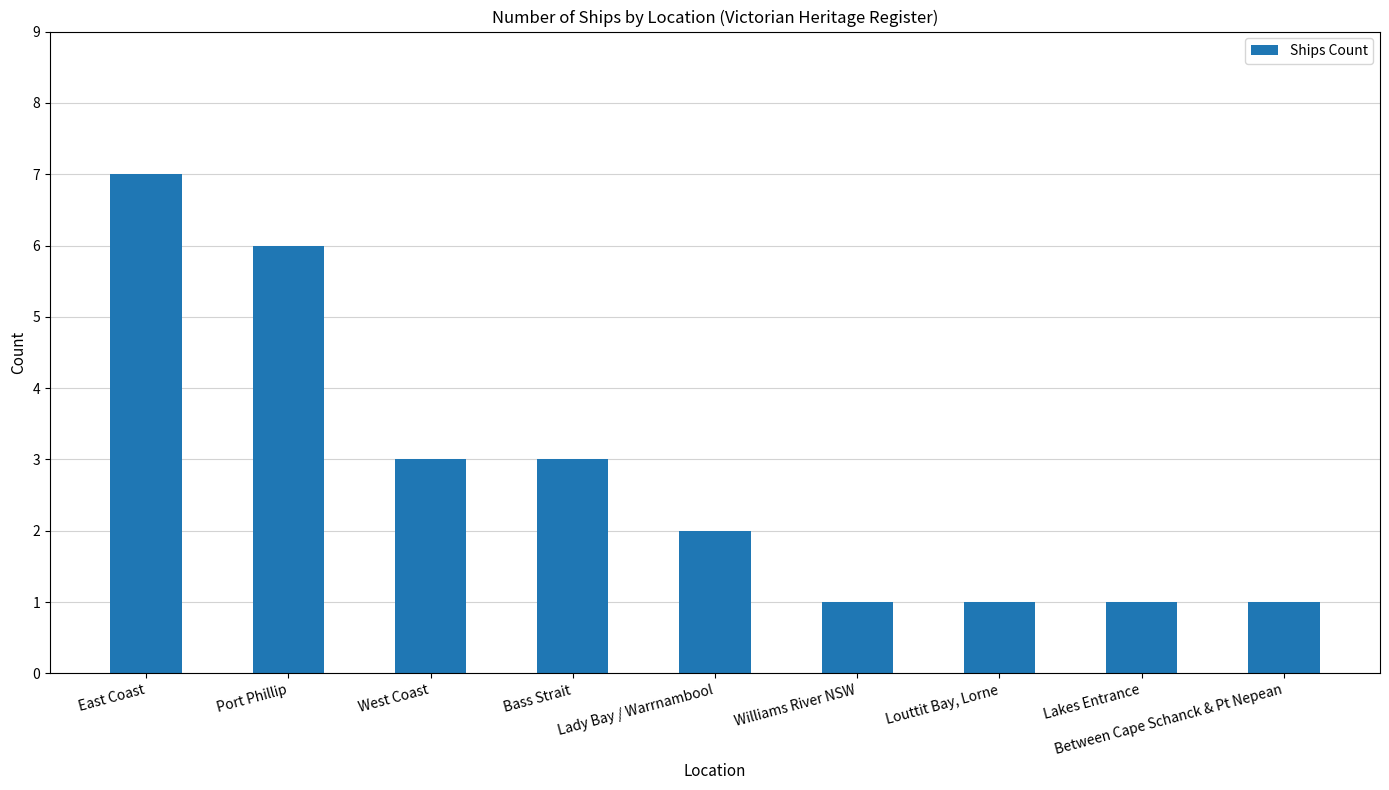

The value at Port Phillip is 10. True or false?

False